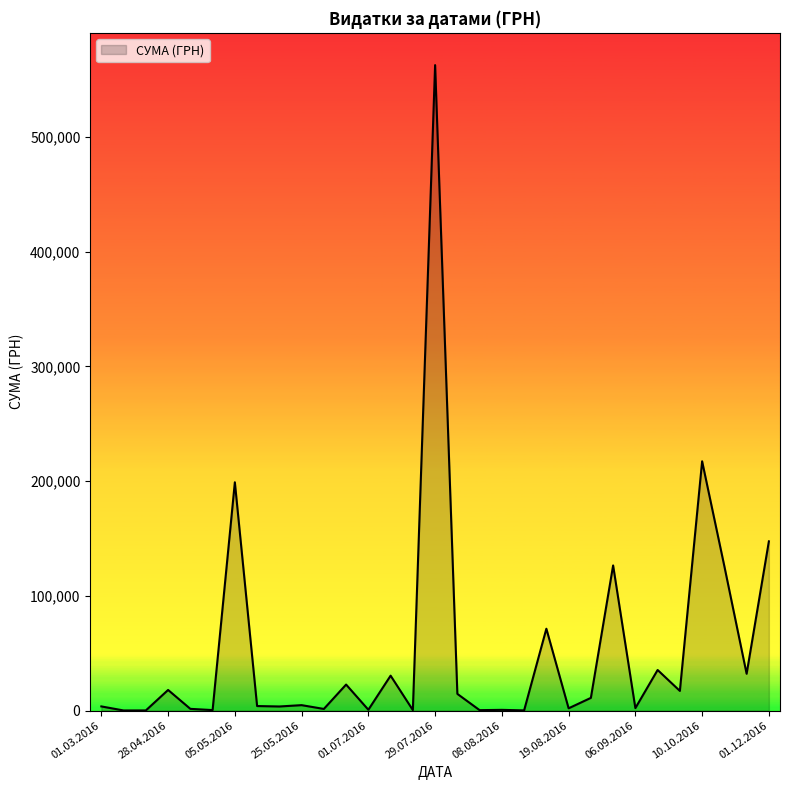

What is the average value?

53442.1